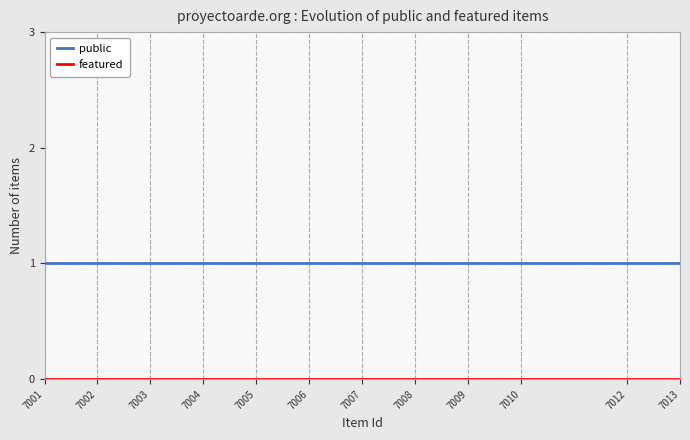

Does the chart have visible grid lines?

Yes